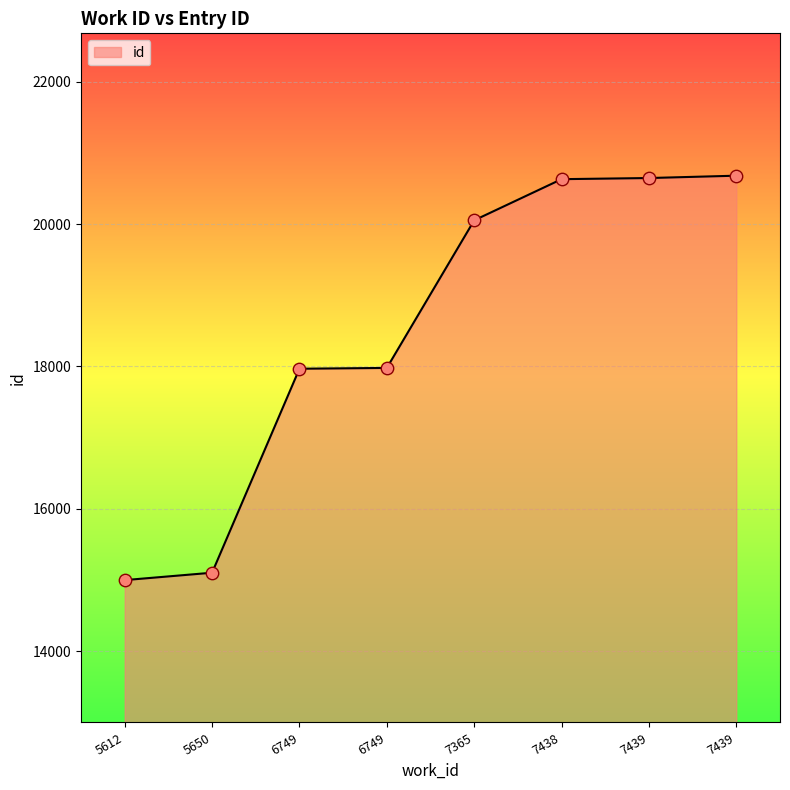

Between 5650 and 5612, which is larger?

5650